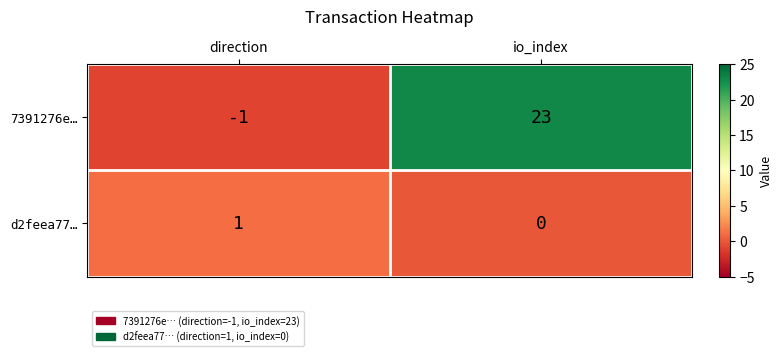

Which category has the lowest value in the 7391276e… series?

direction